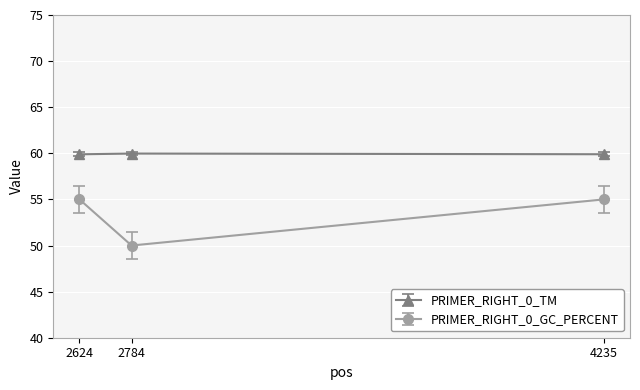

At 4235, list the series in order from largest to smallest.

PRIMER_RIGHT_0_TM, PRIMER_RIGHT_0_GC_PERCENT